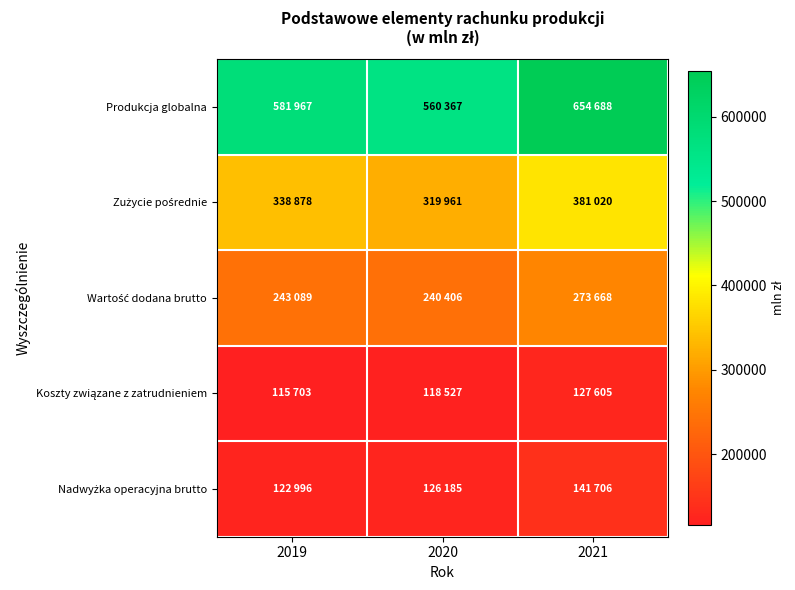

What is the total value across all series at 2020?

1365446